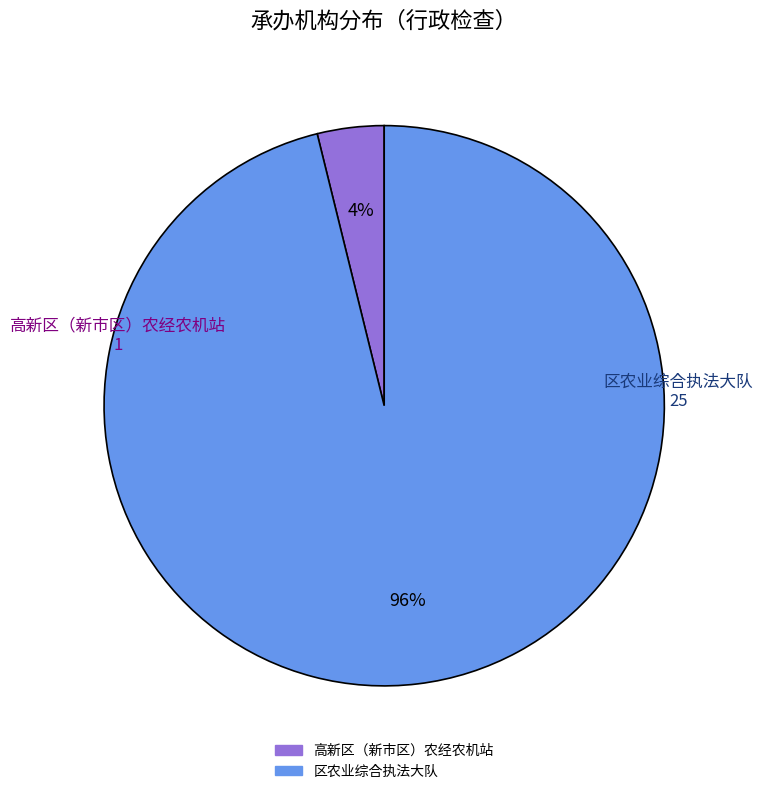

Is it true that 区农业综合执法大队 is 84% of the pie?

False